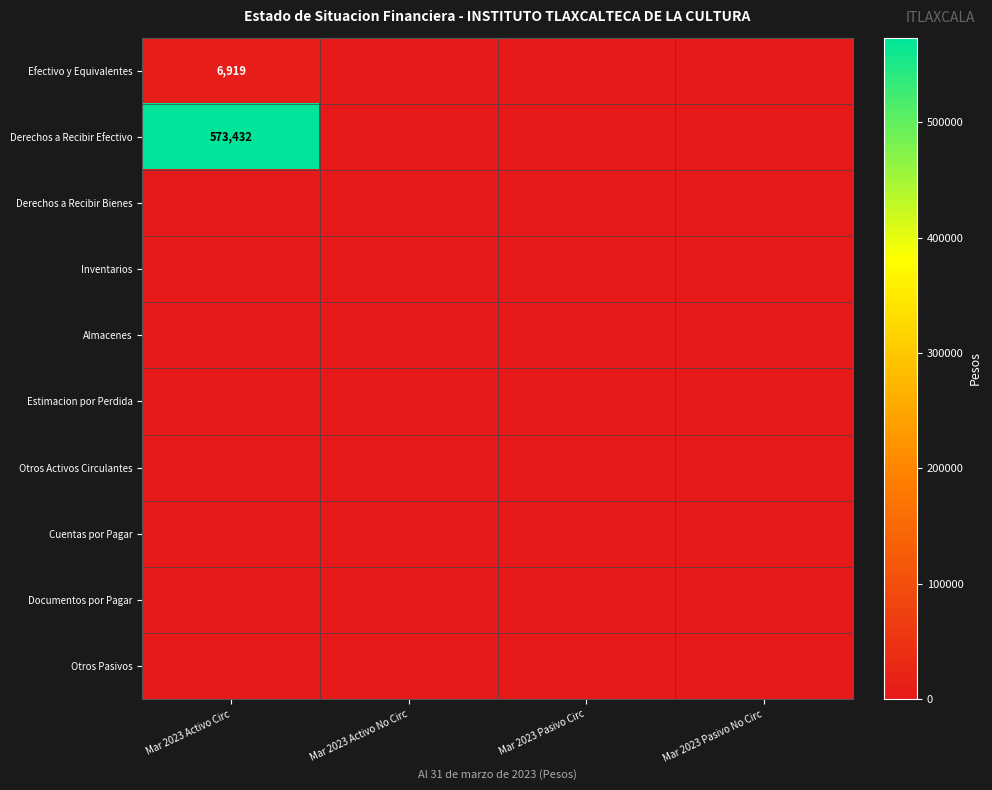

Which category has the lowest value in the Almacenes series?

Mar 2023 Activo Circ